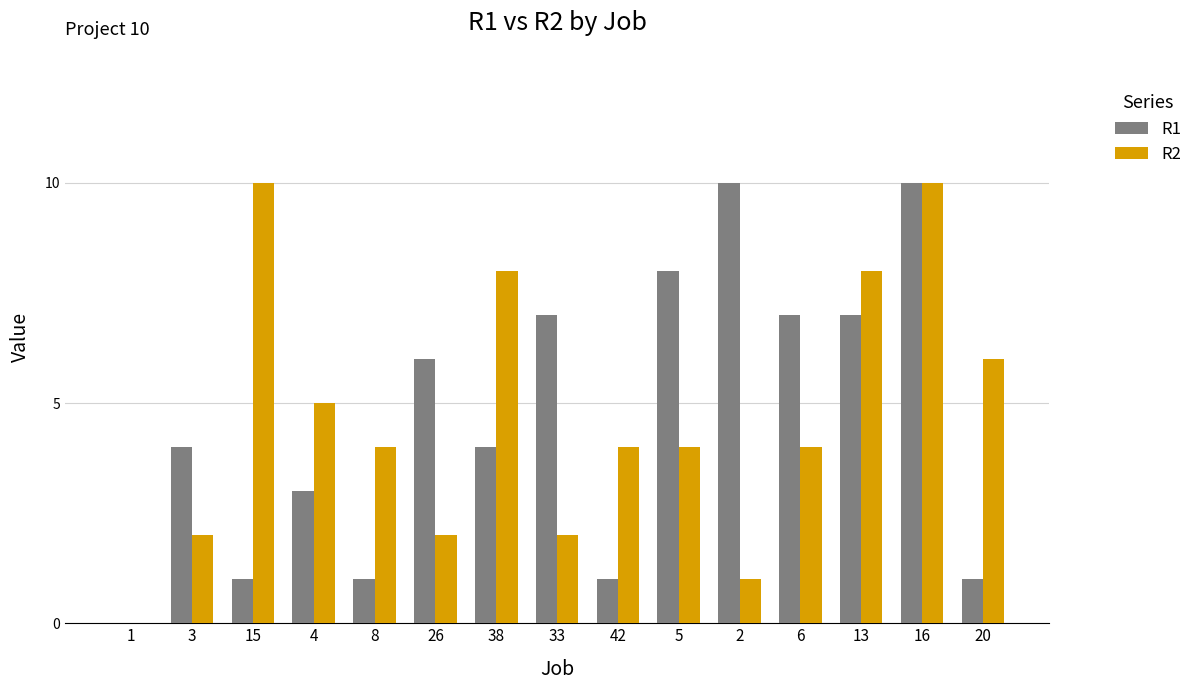

True or false: R1 has a value of 4 at 33.

False